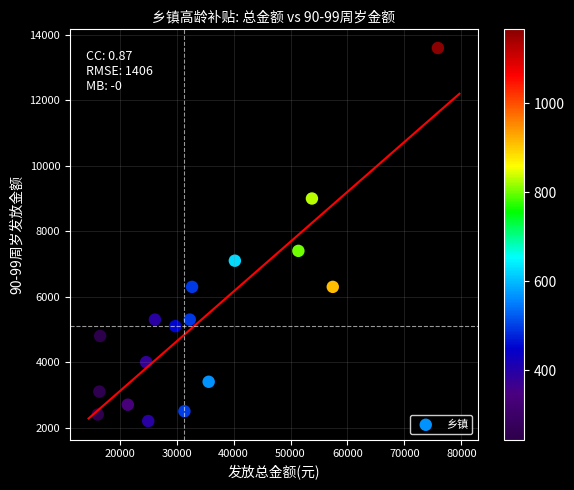

What Y value in the scatter plot is closest to 7900?

7400